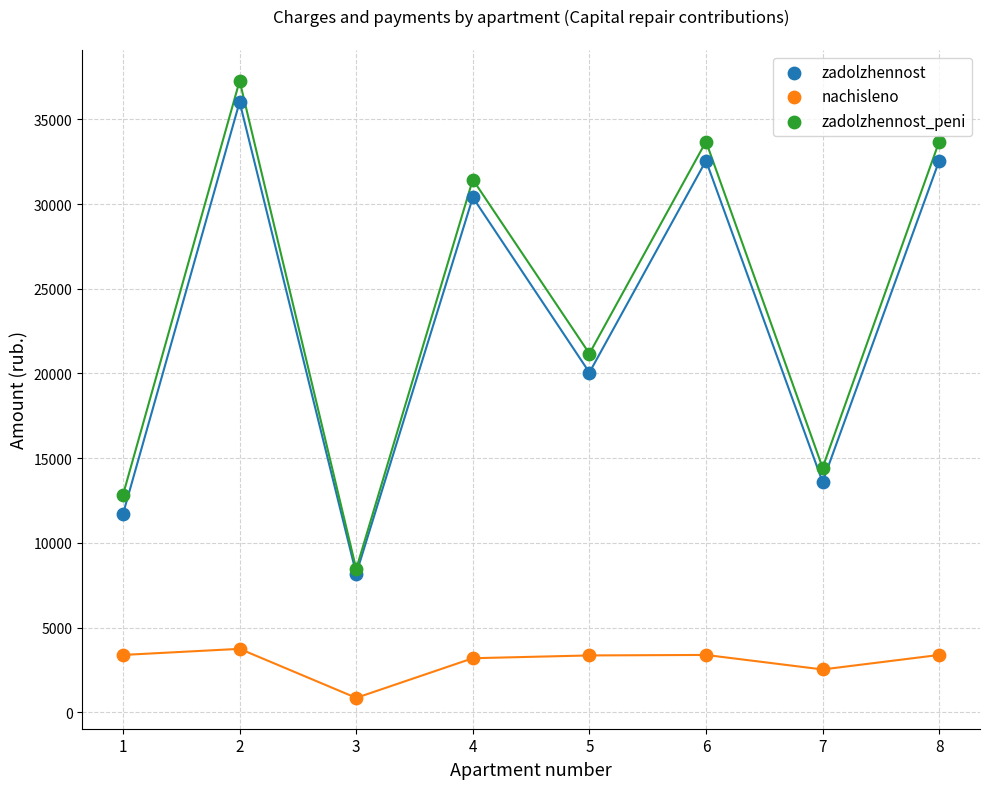

Across all series, what Y value is closest to 19063?

20057.1